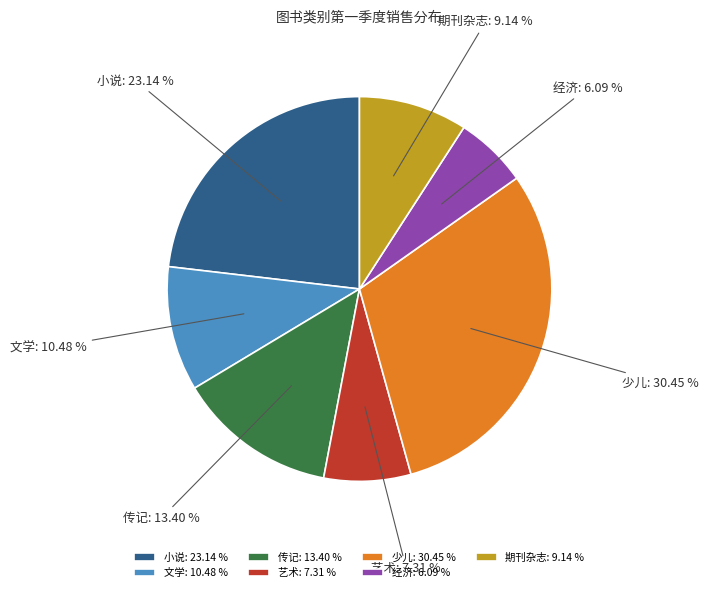

The 小说 slice represents 23% of the pie. True or false?

True